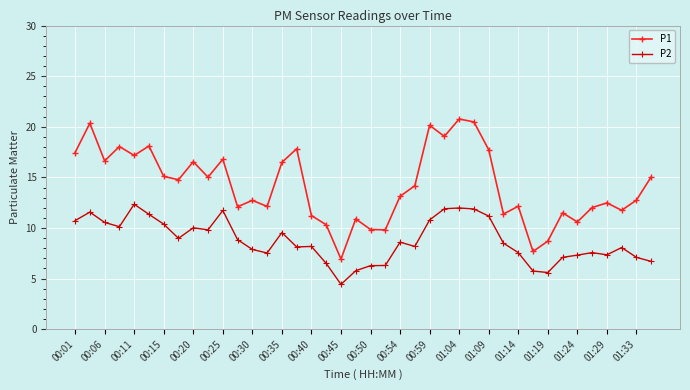

What is the value of the P1 point at the 28th from the left?

20.5